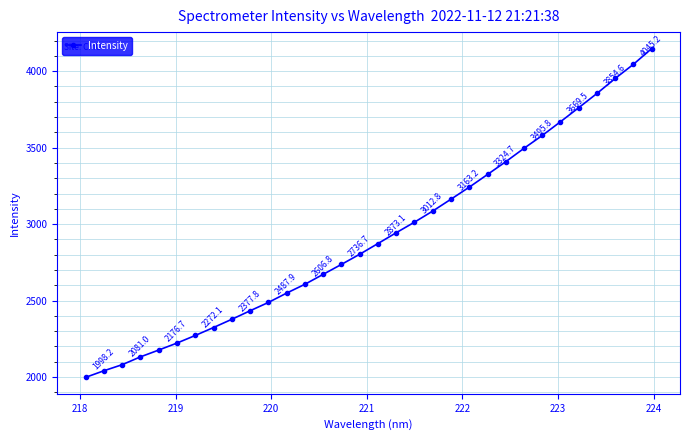

What is the maximum value shown in the chart?

4148.0